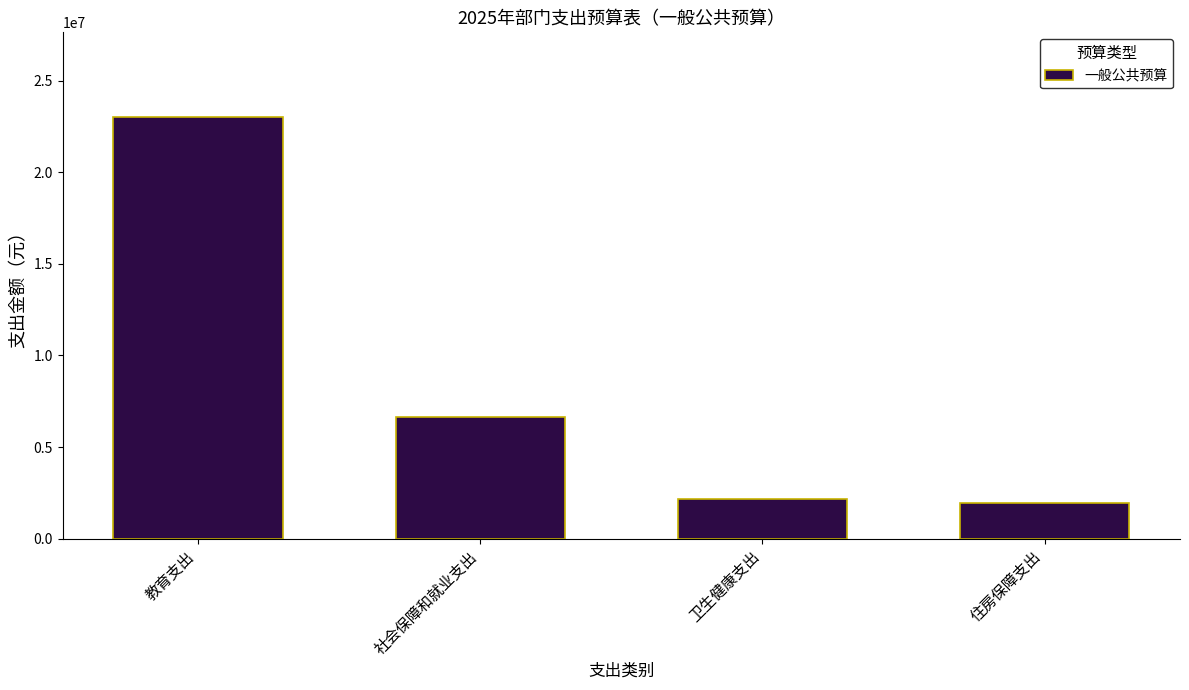

Reading left to right, transcribe all the data shown in this chart.

23028272.8	6654597.3	2190718.3	1964268.0